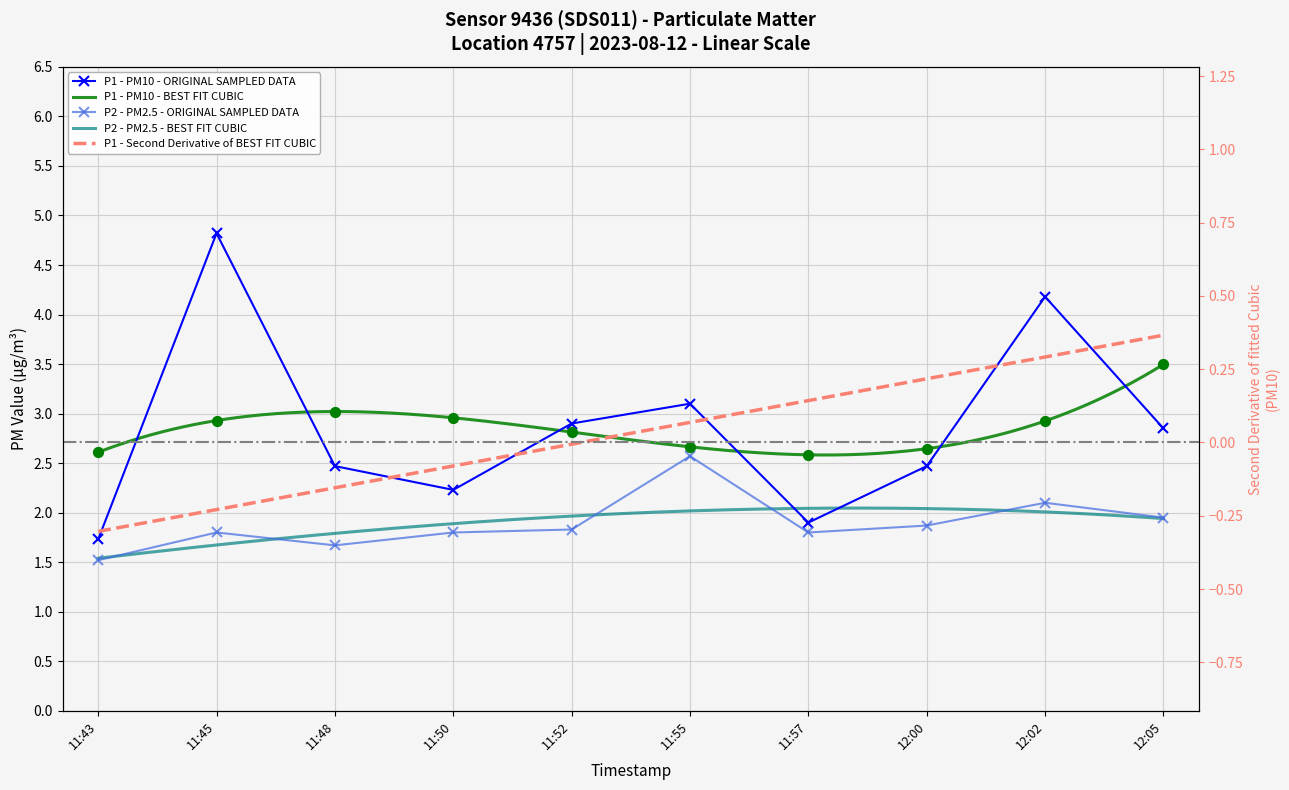

At which category is the sum across all series the highest?

11:45